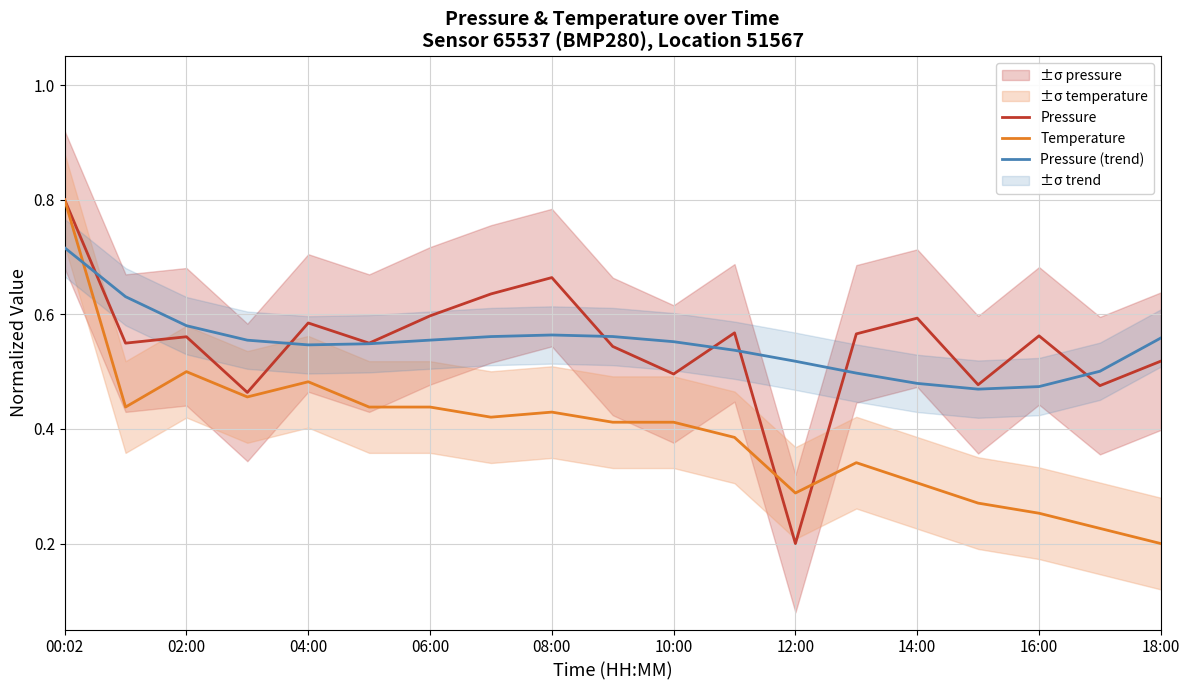

True or false: Pressure has a value of 0.8 at 11.

False